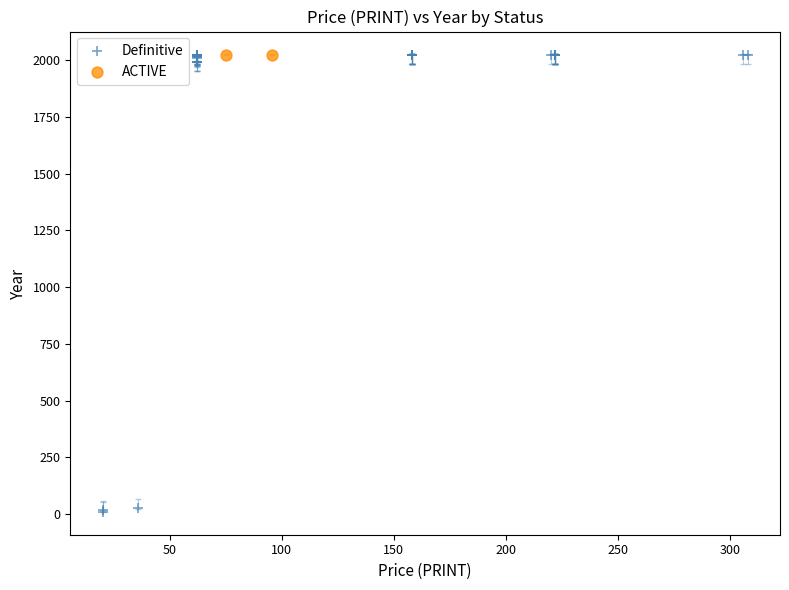

What are all the series names shown in the legend?

Definitive, ACTIVE